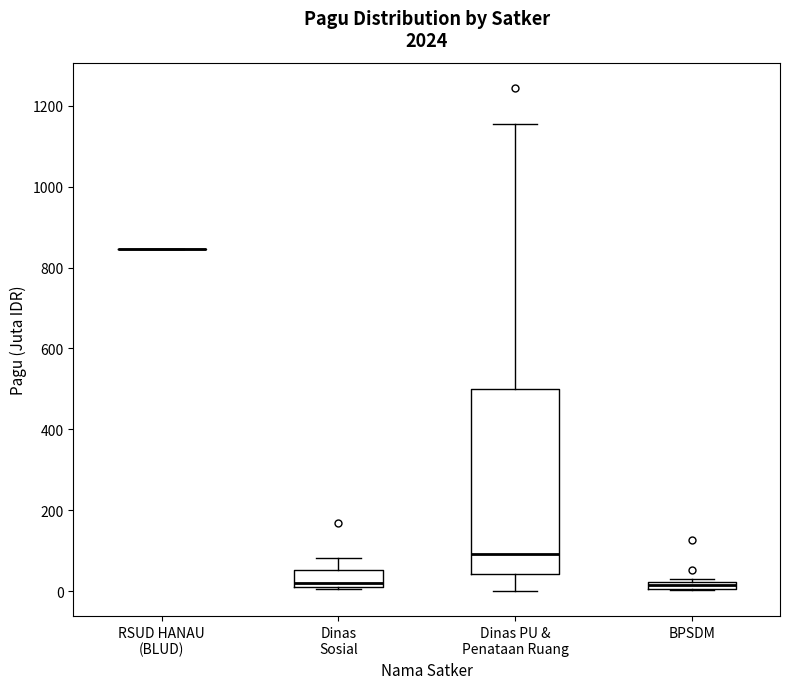

Which box is the tallest, from its lower edge to its upper edge?

Dinas PU & Penataan Ruang